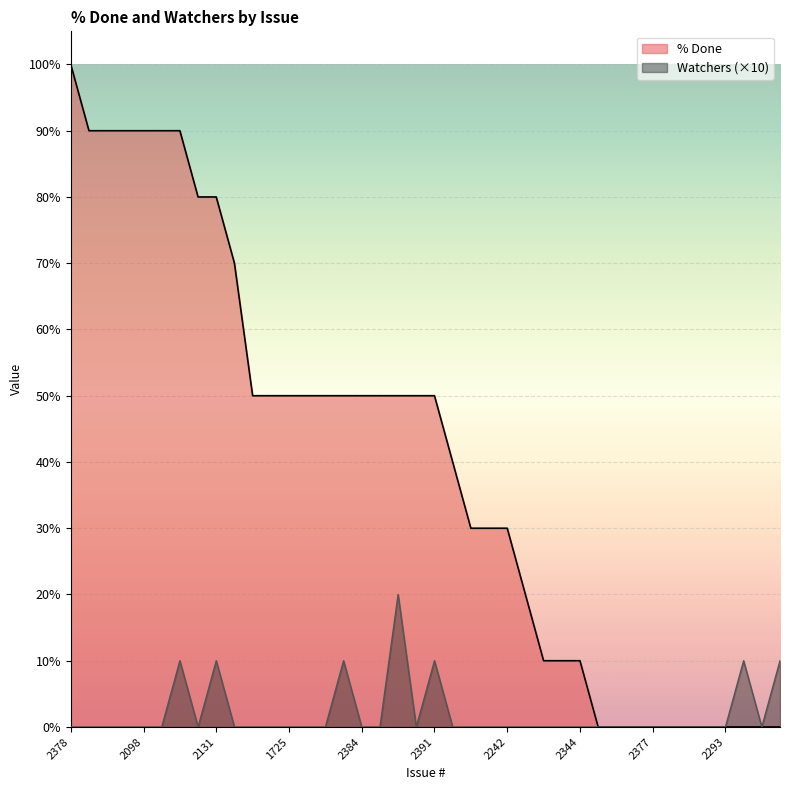

What is the label of the 13th point from the right?

1716